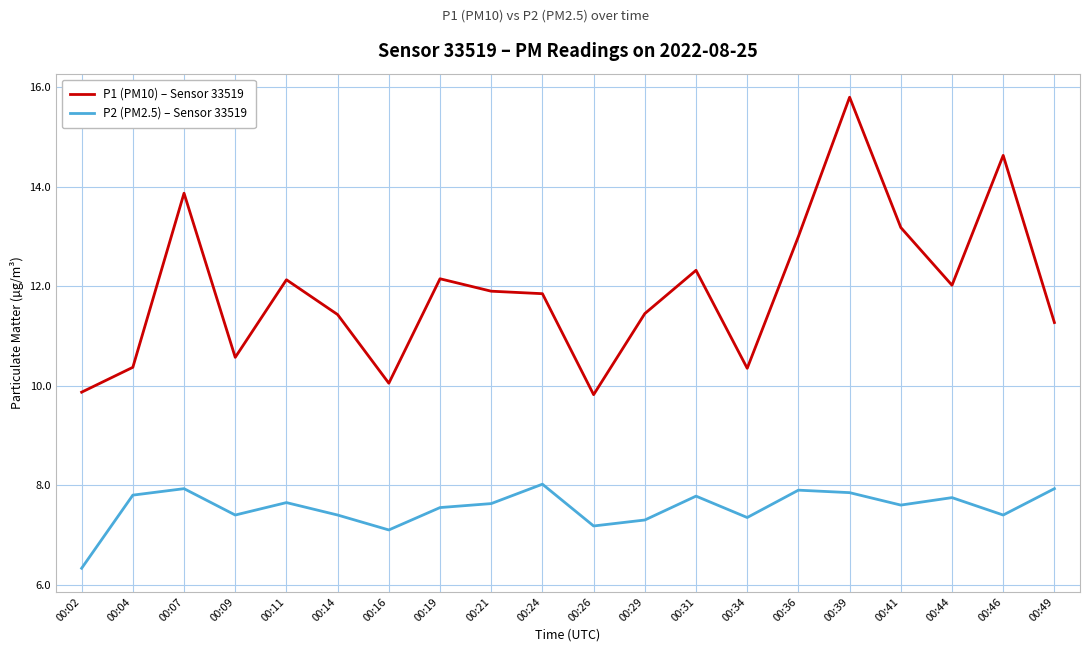

At which category does the chart reach its peak across all series?

00:39